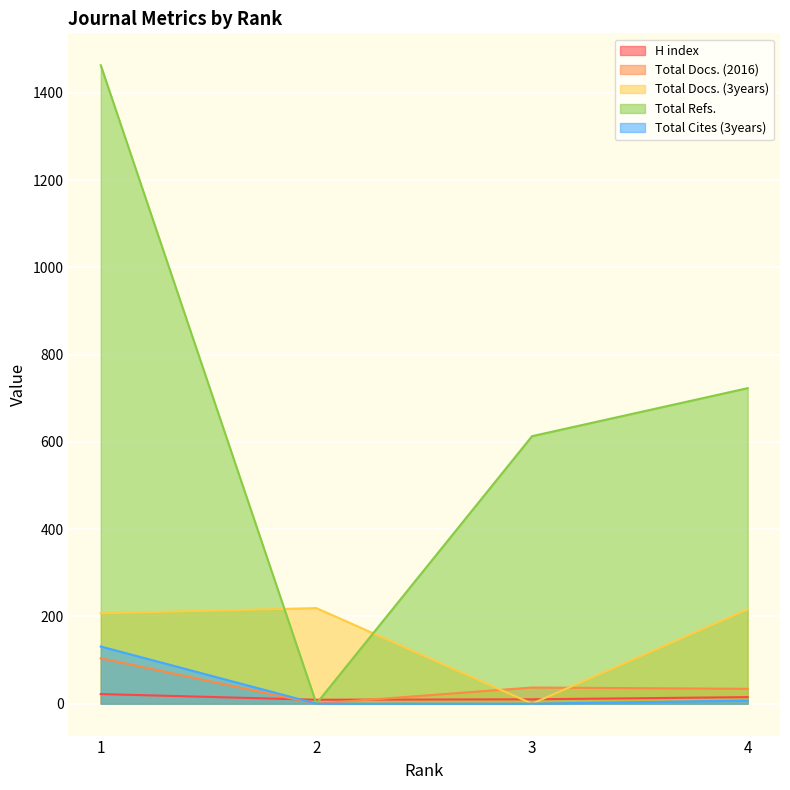

Rank the series by their maximum value, from highest to lowest.

Total Refs., Total Docs. (3years), Total Cites (3years), Total Docs. (2016), H index